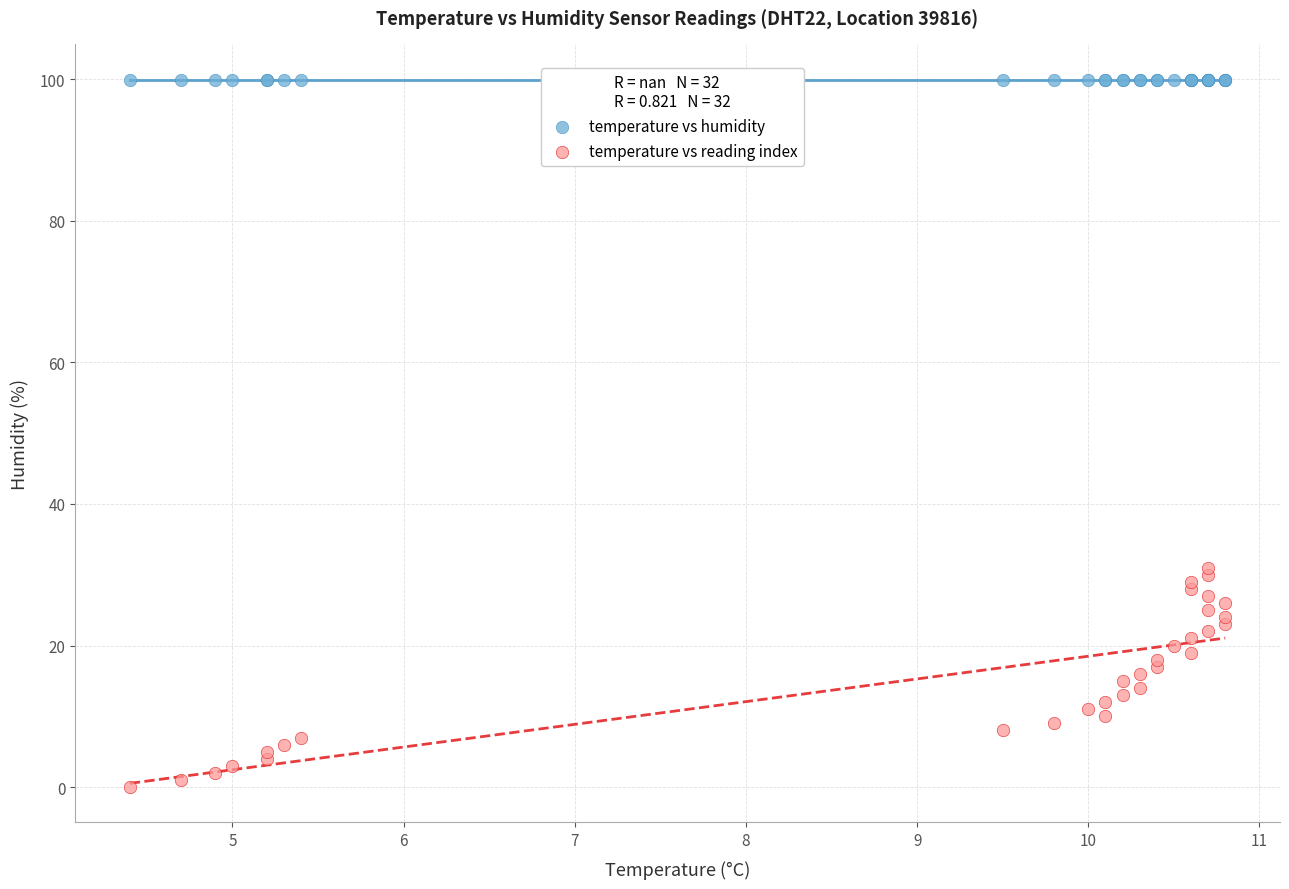

Which series reaches the minimum Y coordinate?

temperature vs reading index